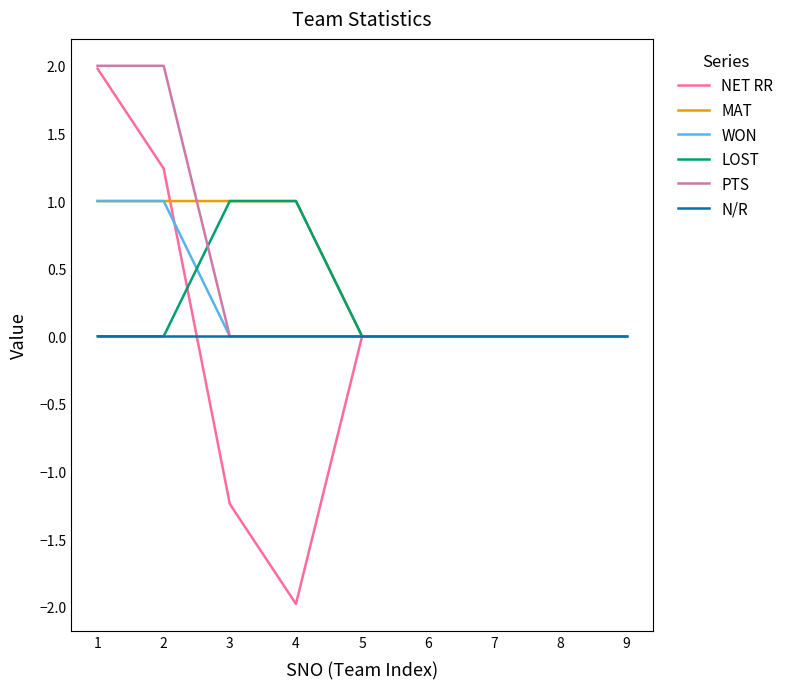

How many categories are shown in the chart?

9